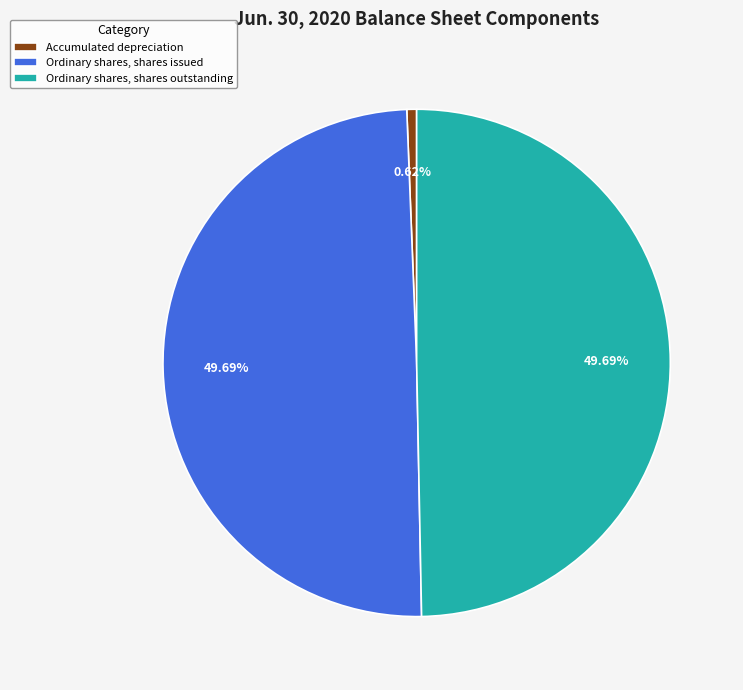

To the nearest percent, what is the average slice percentage?

33%